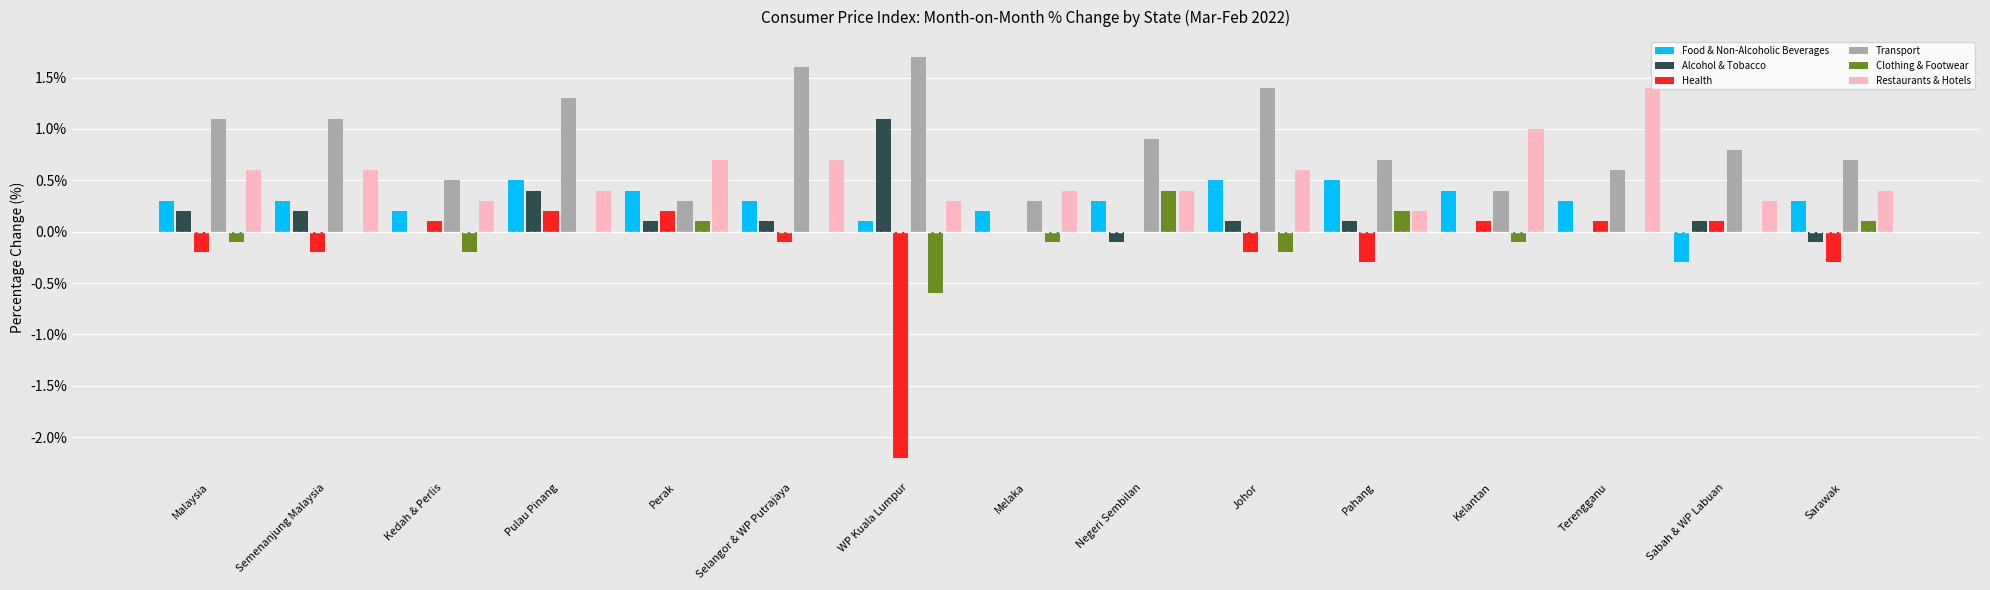

How many series are shown in this chart?

6